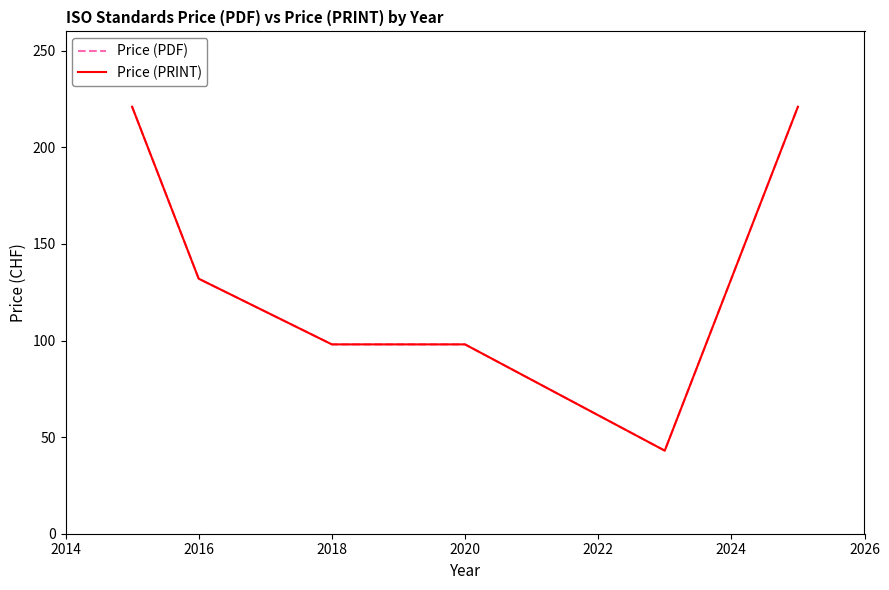

Does the chart have visible grid lines?

No